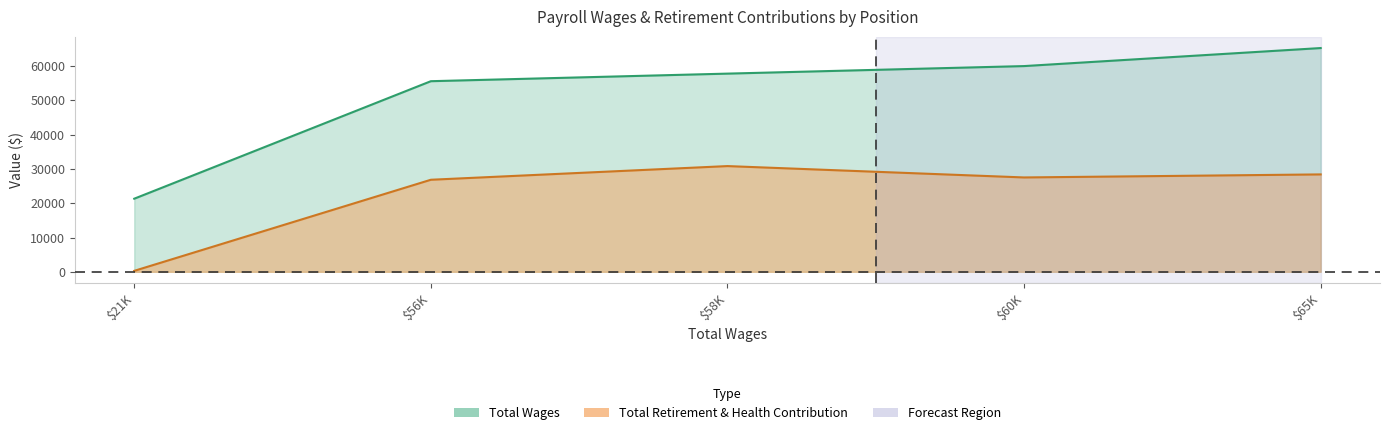

True or false: retirement_health has more than 0 interior local peaks.

True